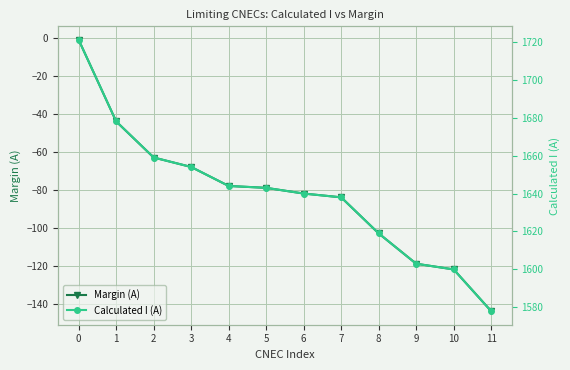

At 0, list the series in order from largest to smallest.

Calculated I (A), Margin (A)